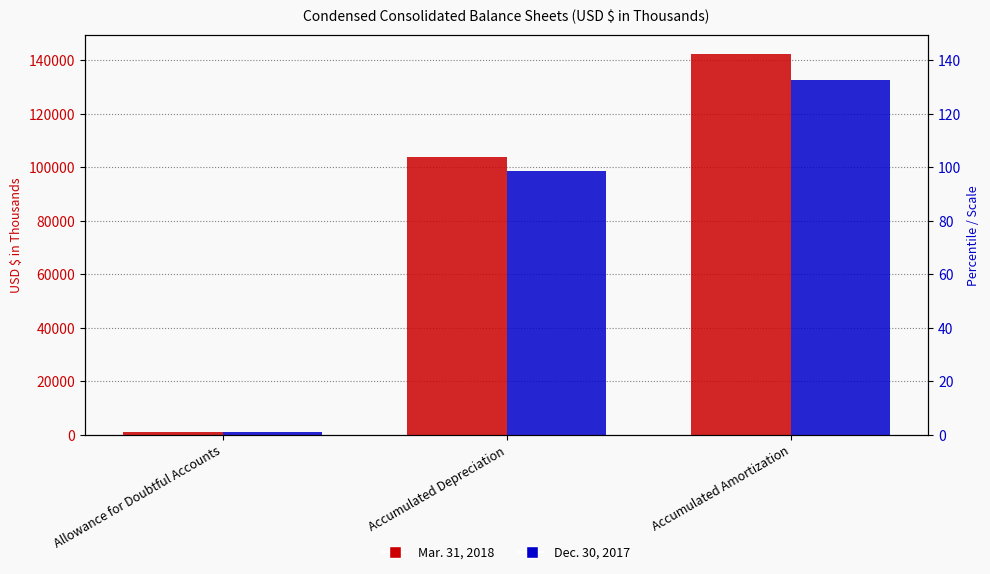

Reading left to right, list all the values displayed in this chart.

Mar. 31, 2018: Allowance for Doubtful Accounts=917	Accumulated Depreciation=103964	Accumulated Amortization=142275
Dec. 30, 2017: Allowance for Doubtful Accounts=1121	Accumulated Depreciation=98674	Accumulated Amortization=132659